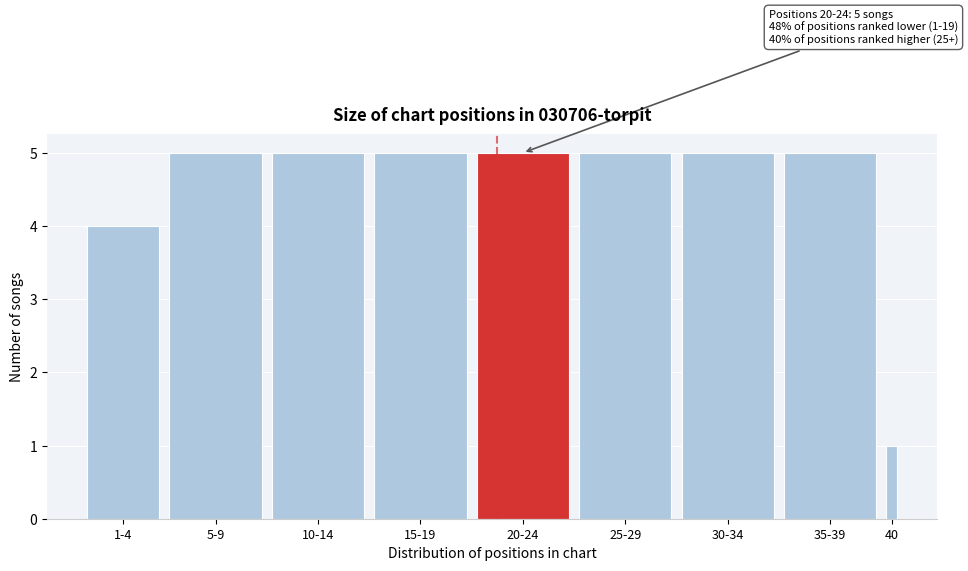

Reading left to right, what are all the values shown in this chart?

4	5	5	5	5	5	5	5	1